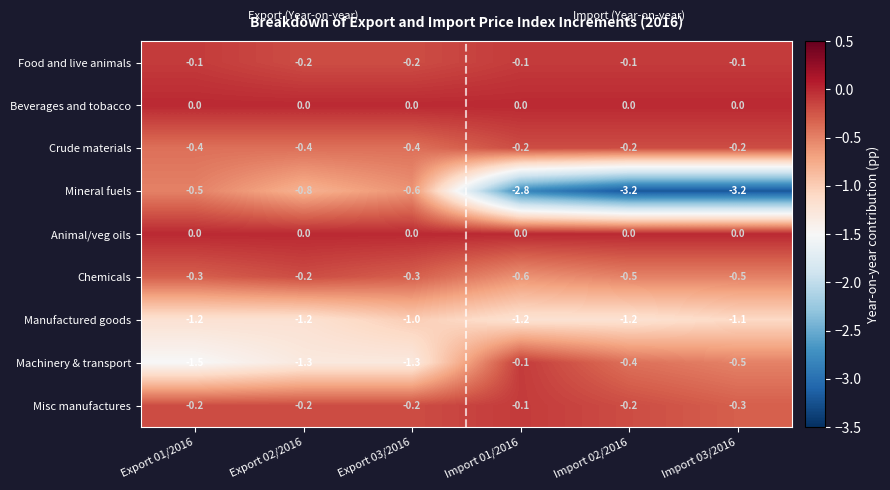

The value of Beverages and tobacco at Import 02/2016 is 0.0. True or false?

True